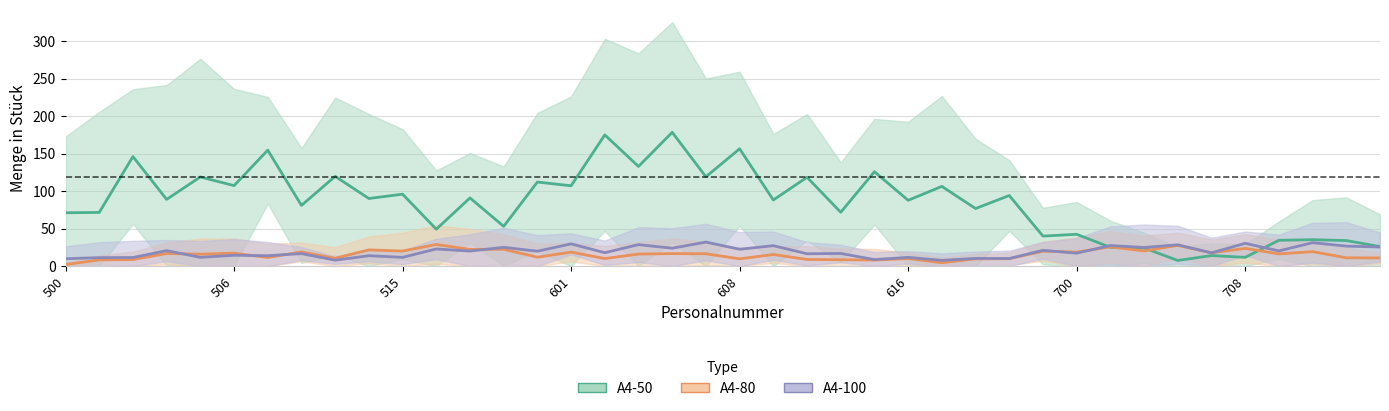

True or false: A4-100 has a value of 6.9 at 506.

False